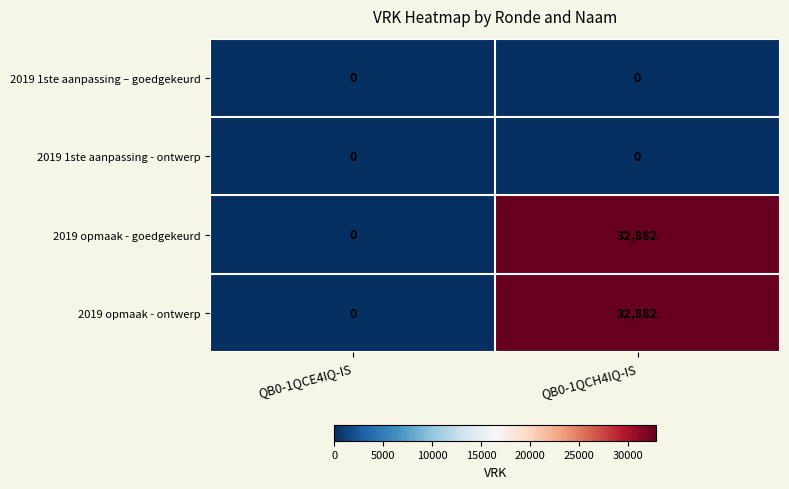

True or false: 2019 opmaak - ontwerp has a value of 19077 at QB0-1QCE4IQ-IS.

False